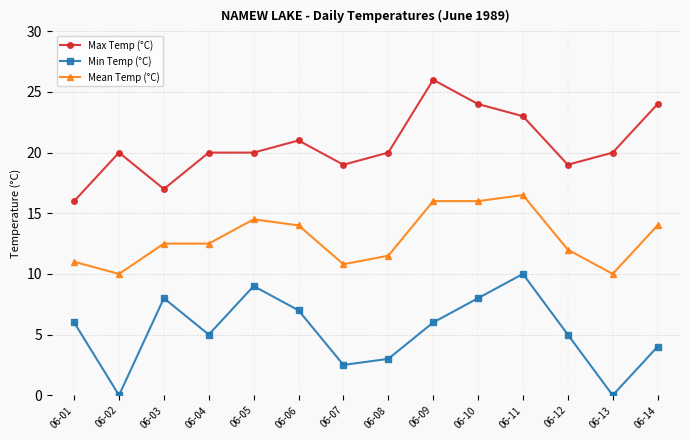

What is the value of the Max Temp (°C) point at the 5th from the left?

20.0